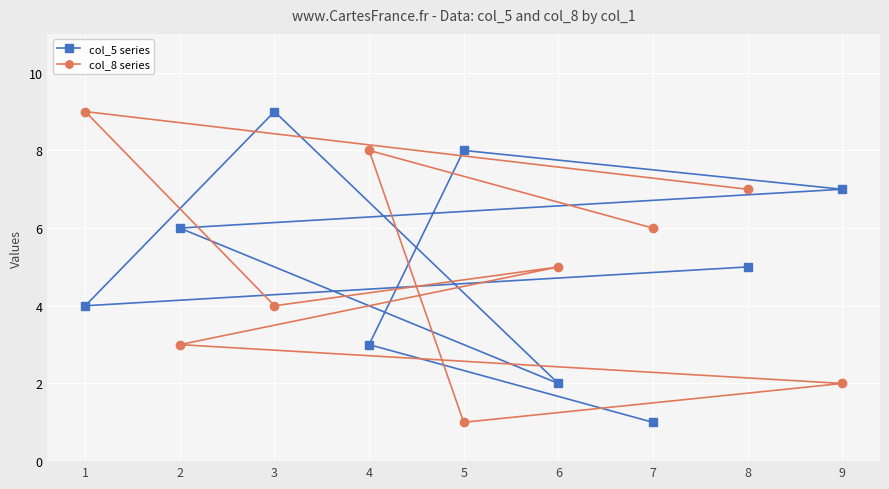

List the series in order of their peak value, lowest first.

col_5 series, col_8 series